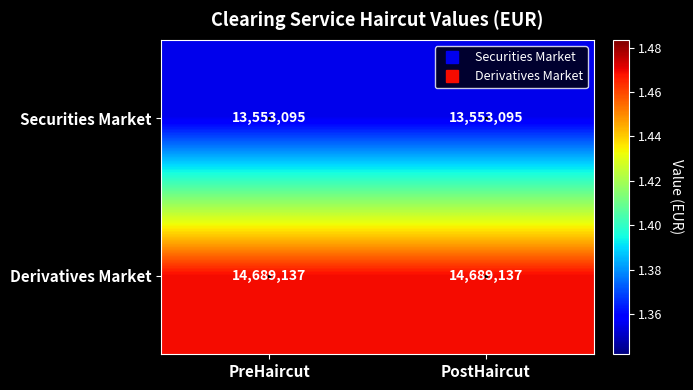

How many categories are shown in the chart?

2